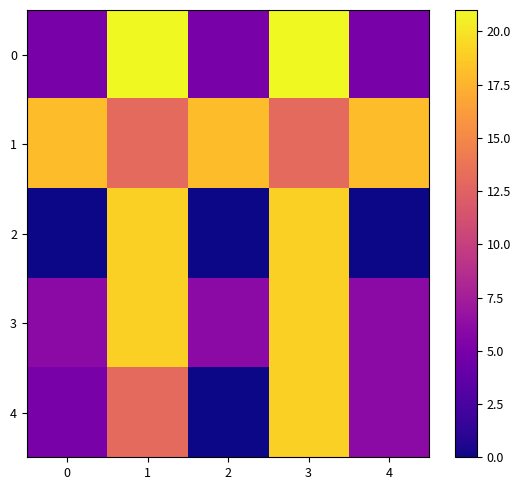

Between 0 and 2, which series saw the biggest shift?

4